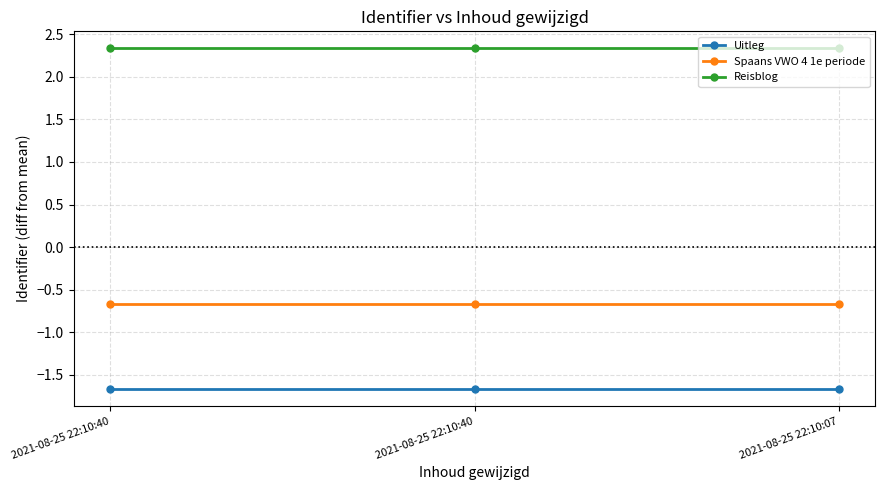

How many categories are shown in the chart?

3